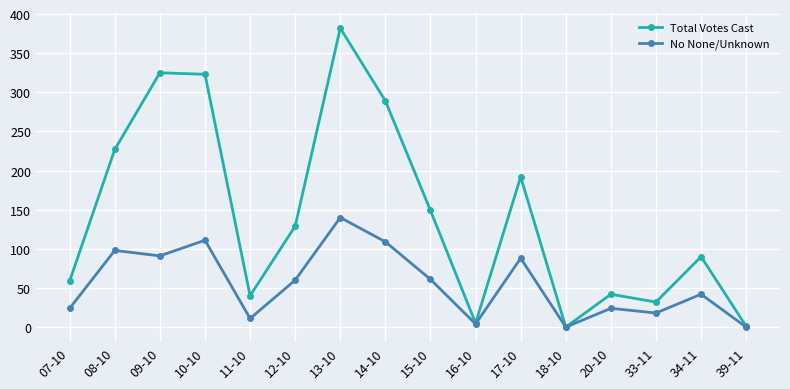

Does the chart have visible grid lines?

Yes